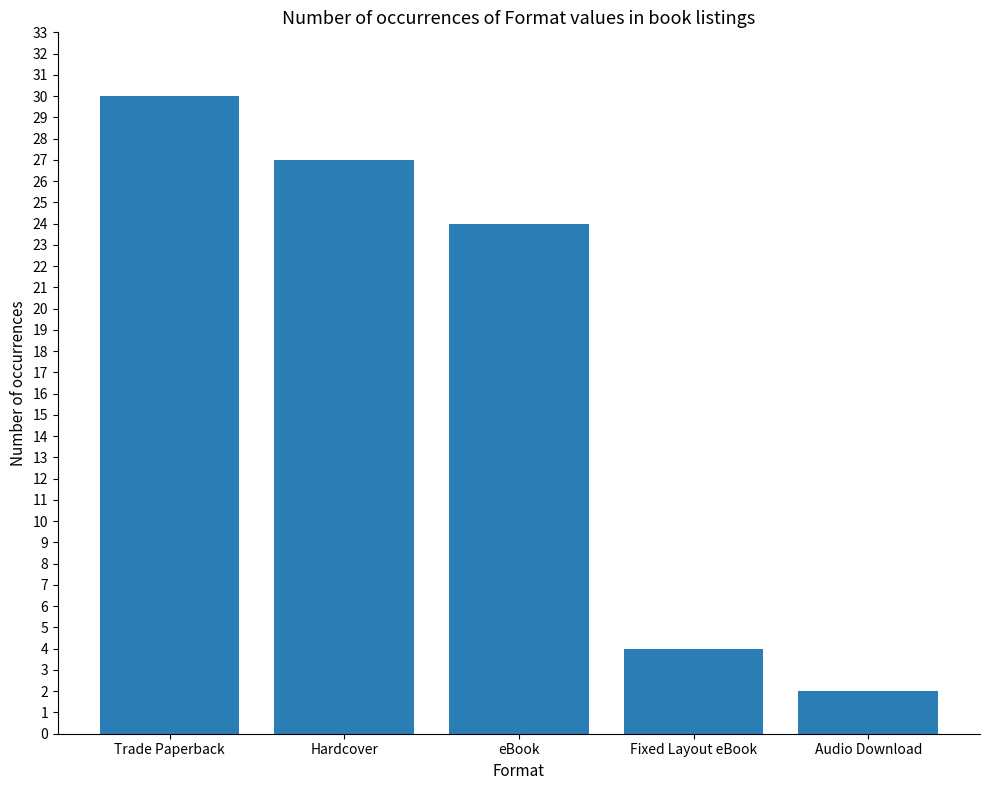

What is the difference between the values at Trade Paperback and eBook?

6